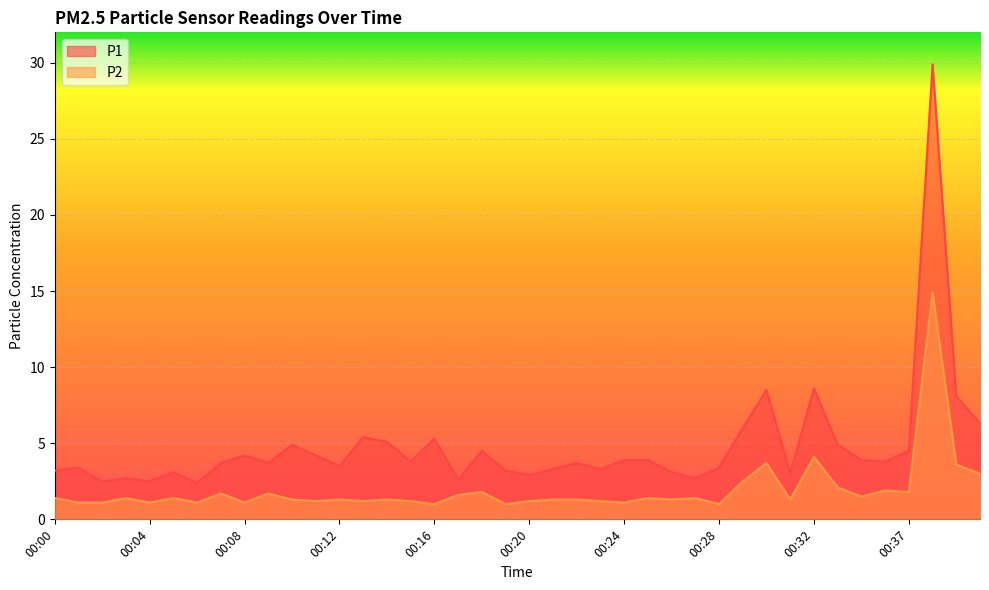

True or false: P1 and P2 intersect in this chart.

False